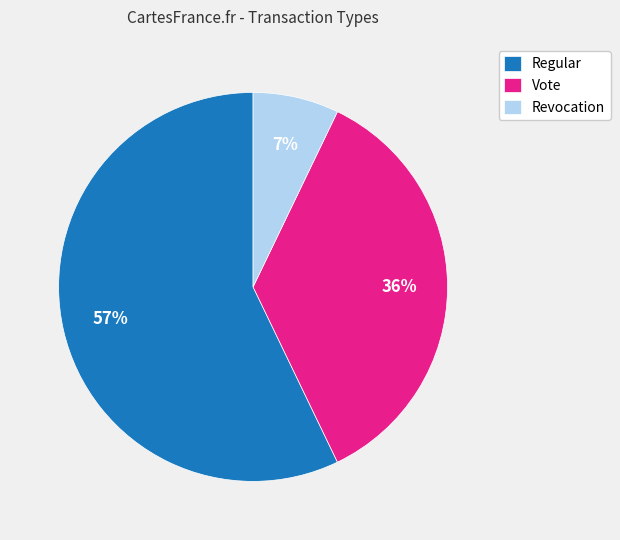

The Regular slice represents 57% of the pie. True or false?

True